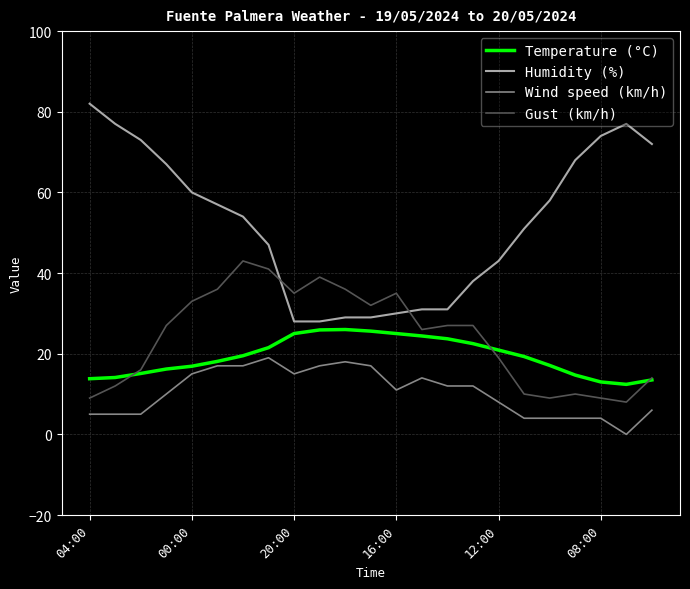

Which series has the largest total across all categories?

Humidity (%)